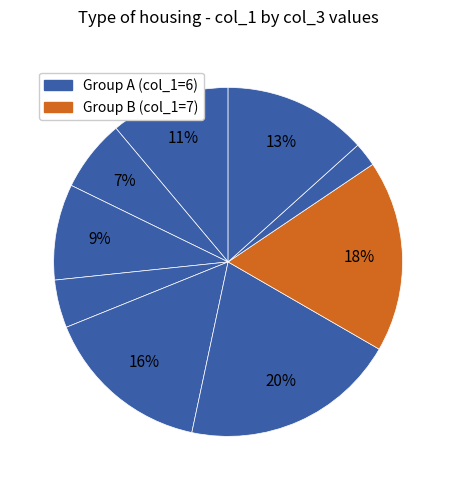

How many segments does this pie chart have?

9